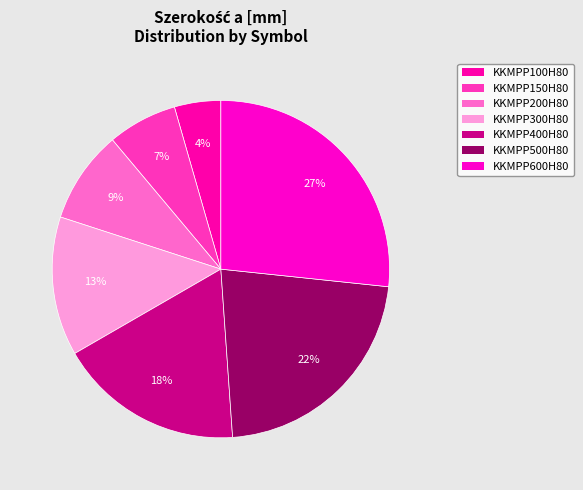

Combined, what portion of the pie is KKMPP150H80 and KKMPP100H80?

11.1%